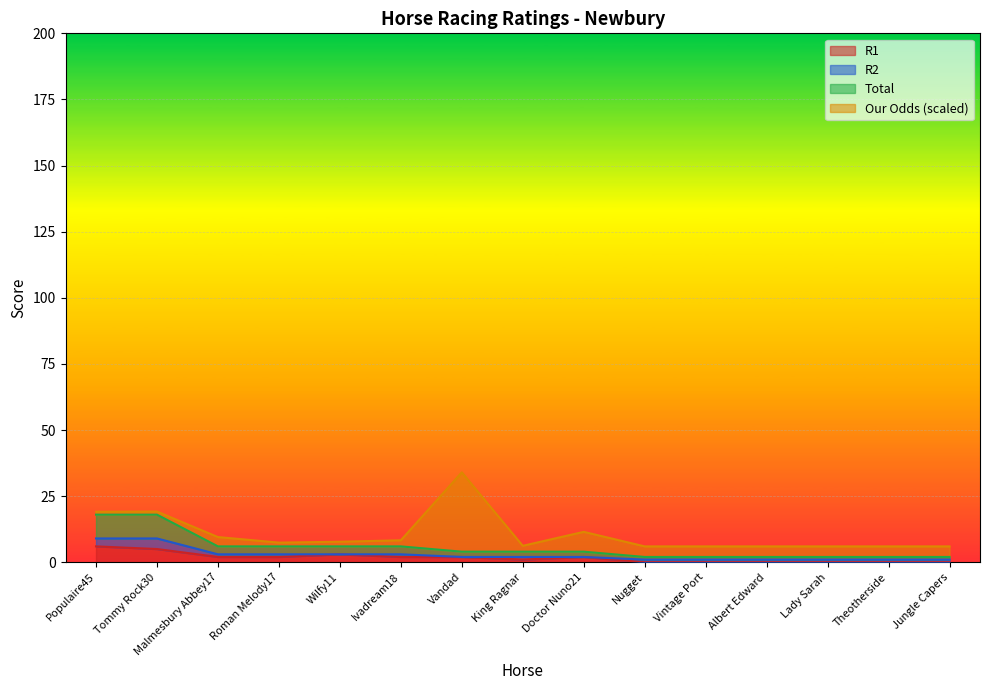

Is the value of R1 at Malmesbury Abbey17 greater than the value of Total at Theotherside?

Yes